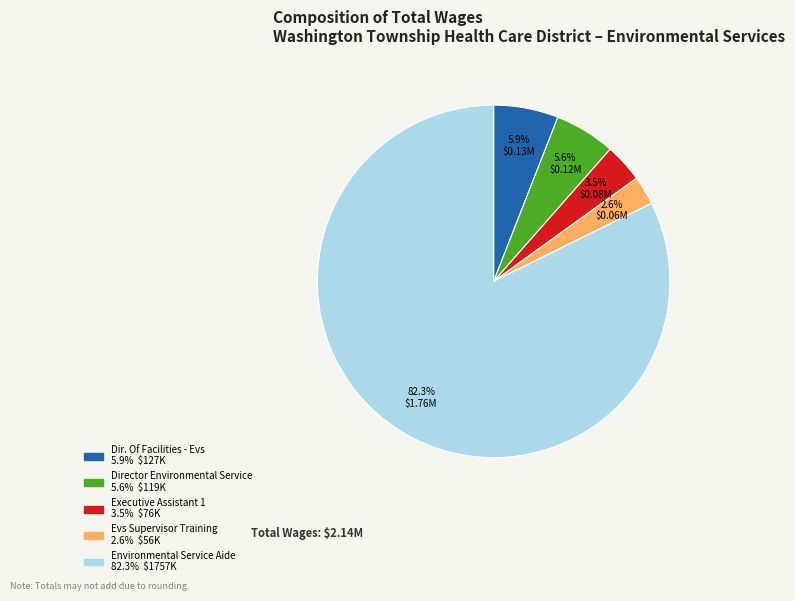

What percentage is NOT represented by Director Environmental Service?

94.4%